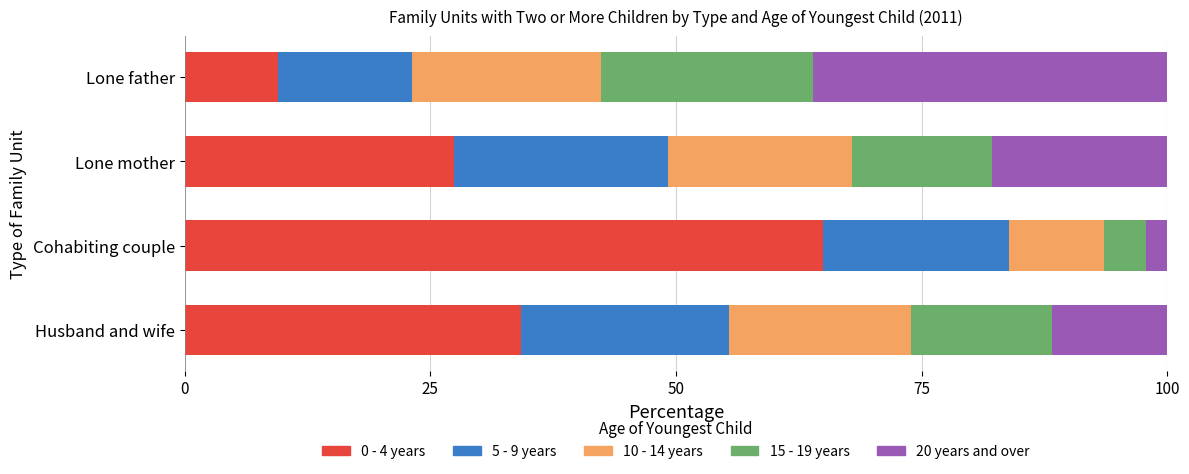

What is the maximum value for 0 - 4 years?

65.0